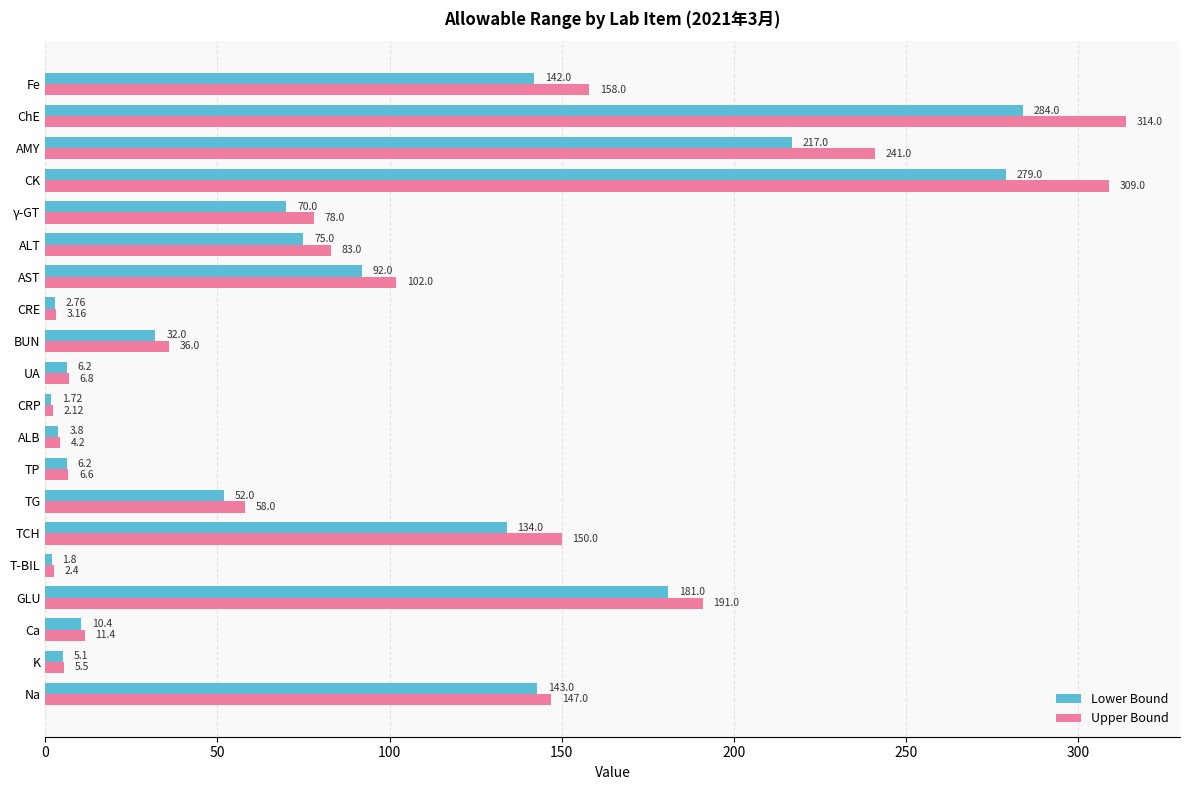

At which category does the chart reach its peak across all series?

ChE